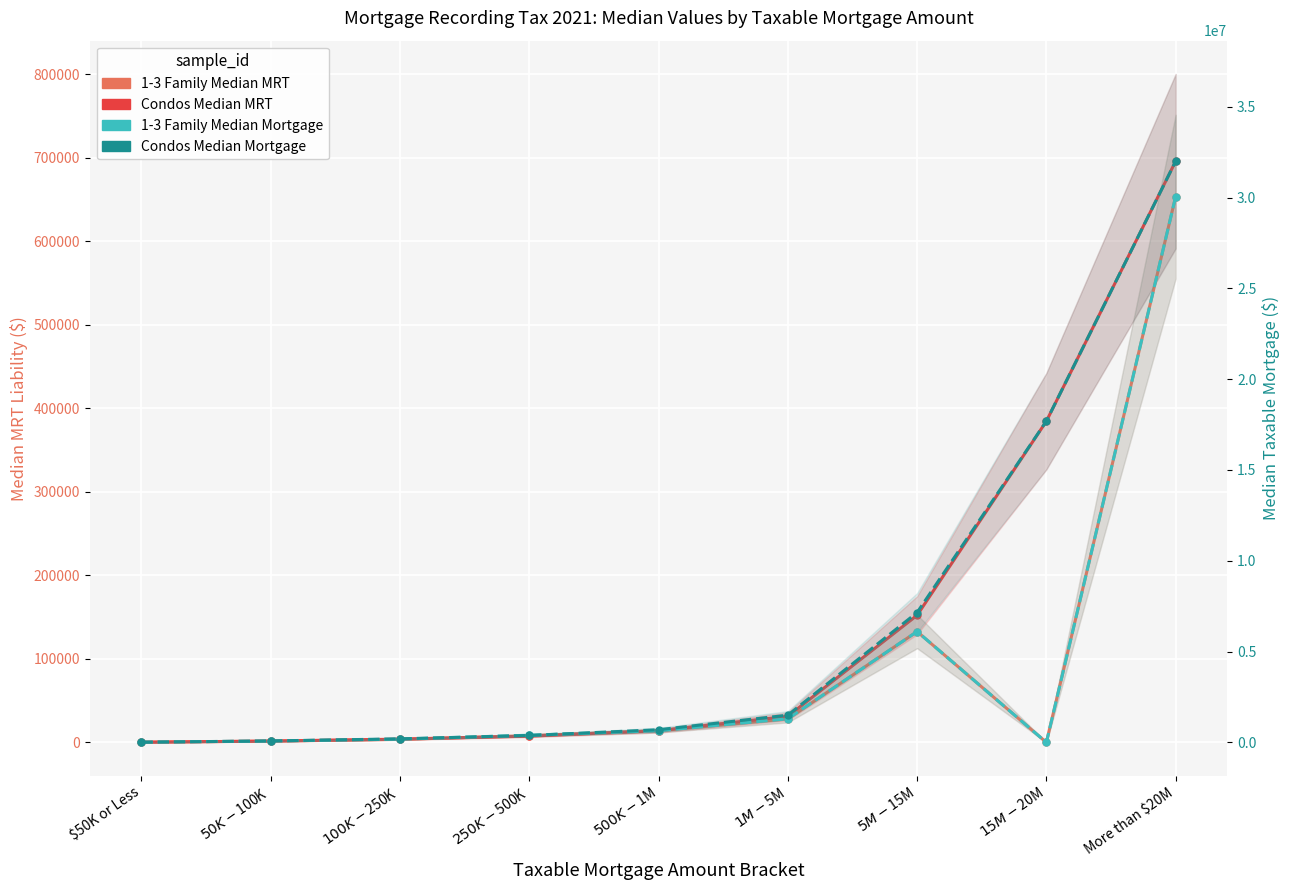

The Condos Median Mortgage series shows 697500 at $500K-$1M. True or false?

True